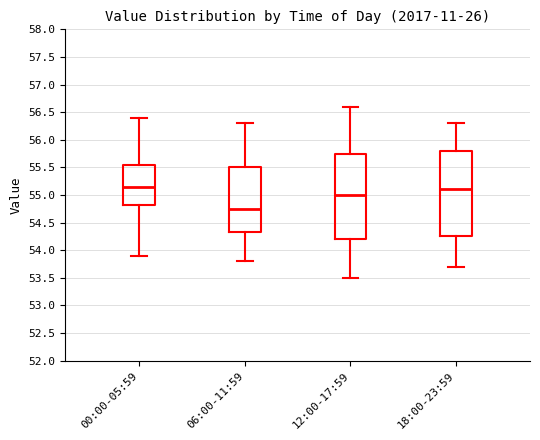

Reading left to right, read every box against the y-axis: the position of its median line, the range the box covers, and the ends of its whiskers. The values are not printed on the chart, so give them approximately, as read against the axis.

00:00-05:59: median 55.15, box 54.85 to 55.55, whiskers 53.90 to 56.40
06:00-11:59: median 54.75, box 54.35 to 55.50, whiskers 53.80 to 56.30
12:00-17:59: median 55.00, box 54.20 to 55.75, whiskers 53.50 to 56.60
18:00-23:59: median 55.10, box 54.25 to 55.80, whiskers 53.70 to 56.30